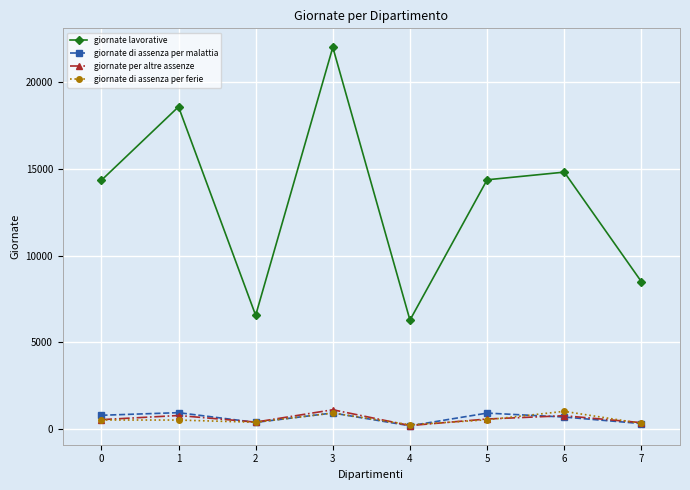

True or false: giornate lavorative has more than 0 interior local peaks.

True